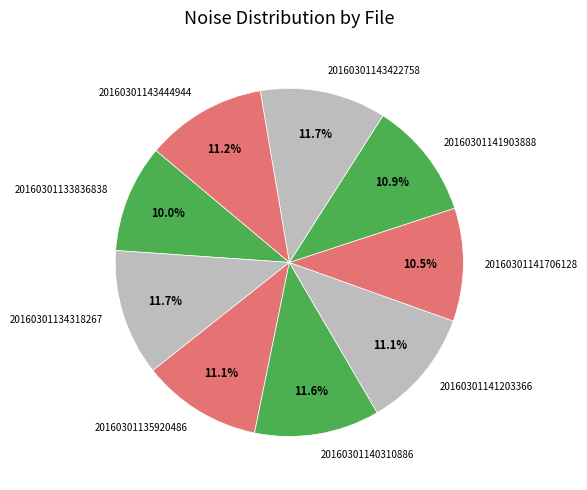

To the nearest percent, what is the difference between the largest and smallest slice percentages?

2%